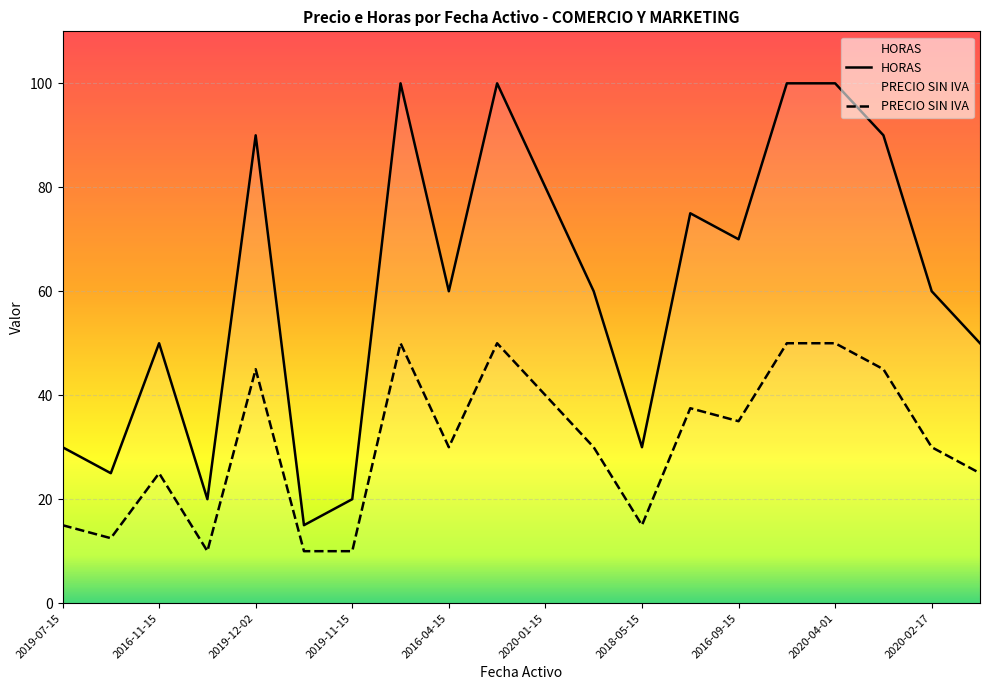

True or false: HORAS and PRECIO SIN IVA cross at least once.

False